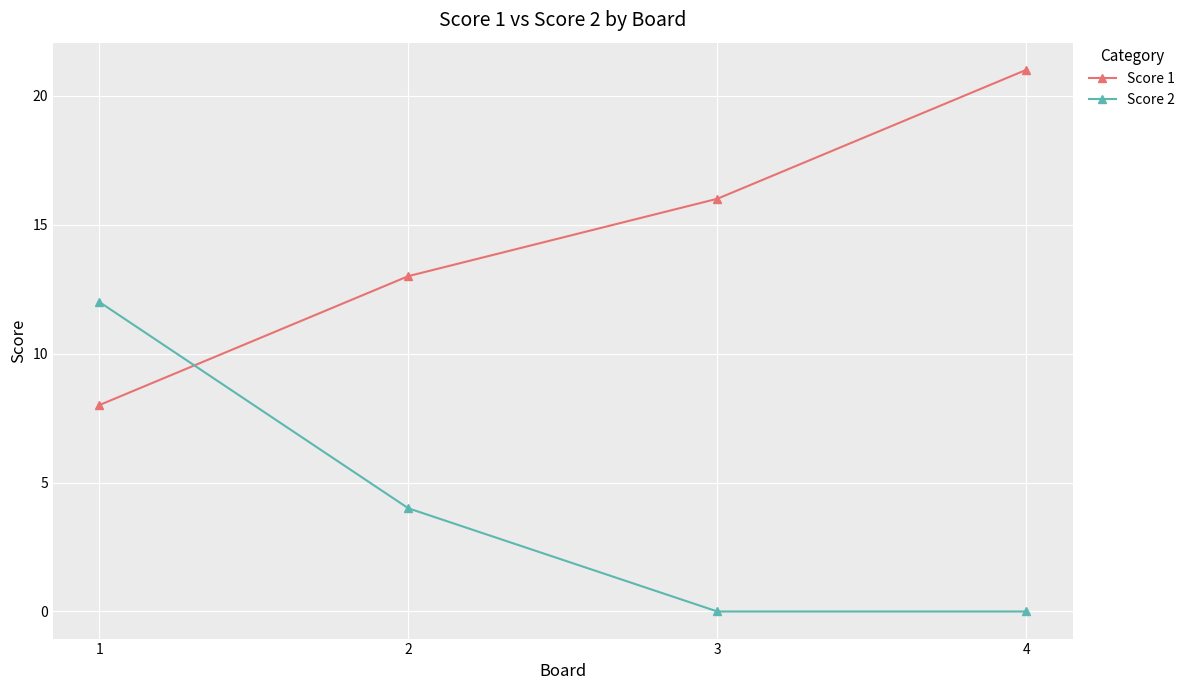

How many values in the Score 2 series are below 4?

2